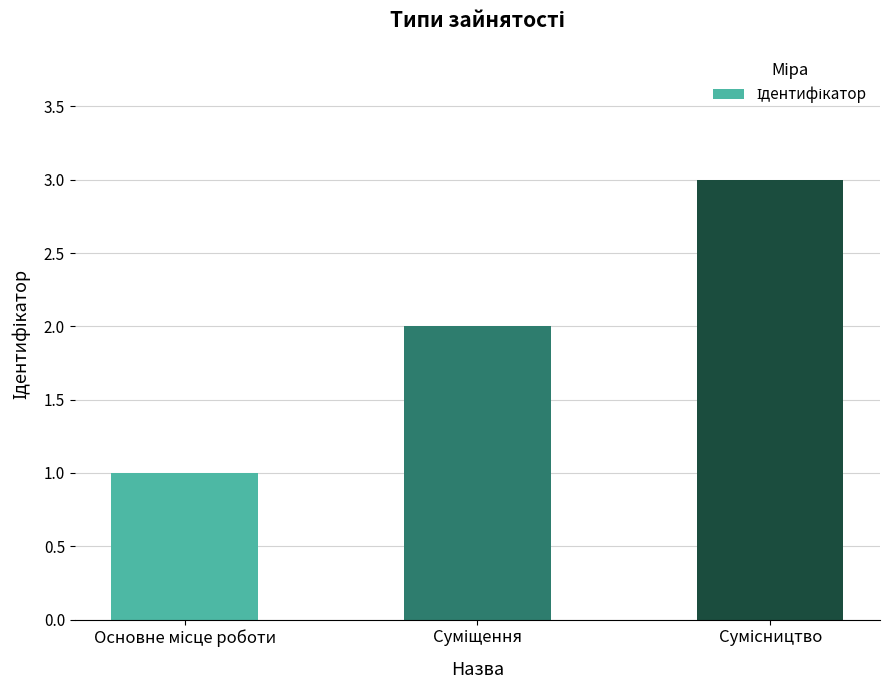

Are the bars grouped side by side (vs. stacked)?

No